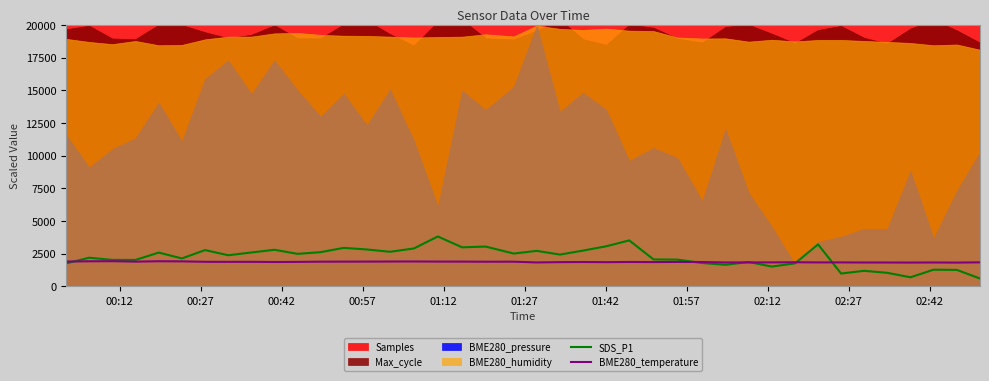

What is the lowest value of the SDS_P1 series?

606.0